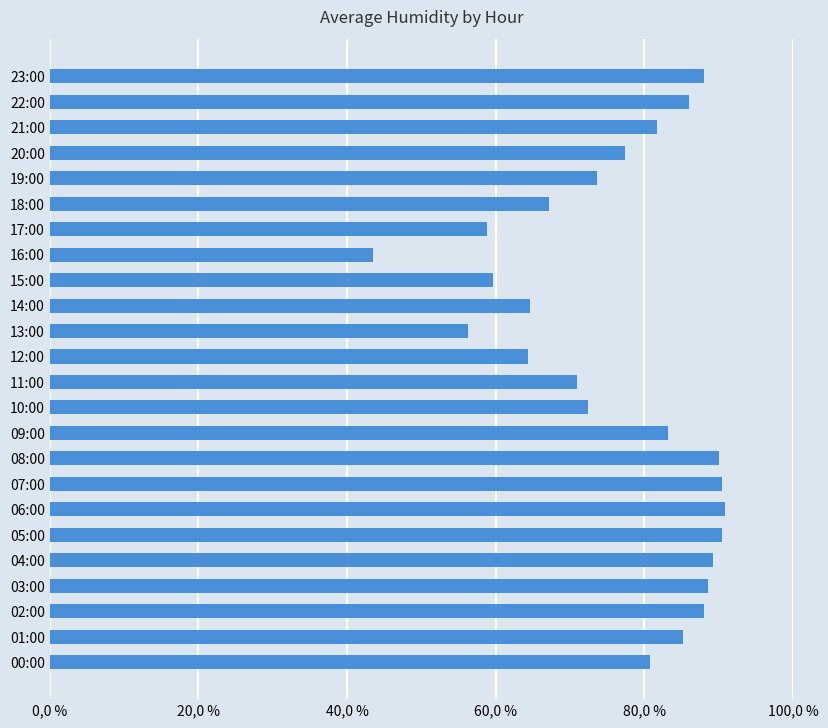

Does the chart contain any negative values?

No